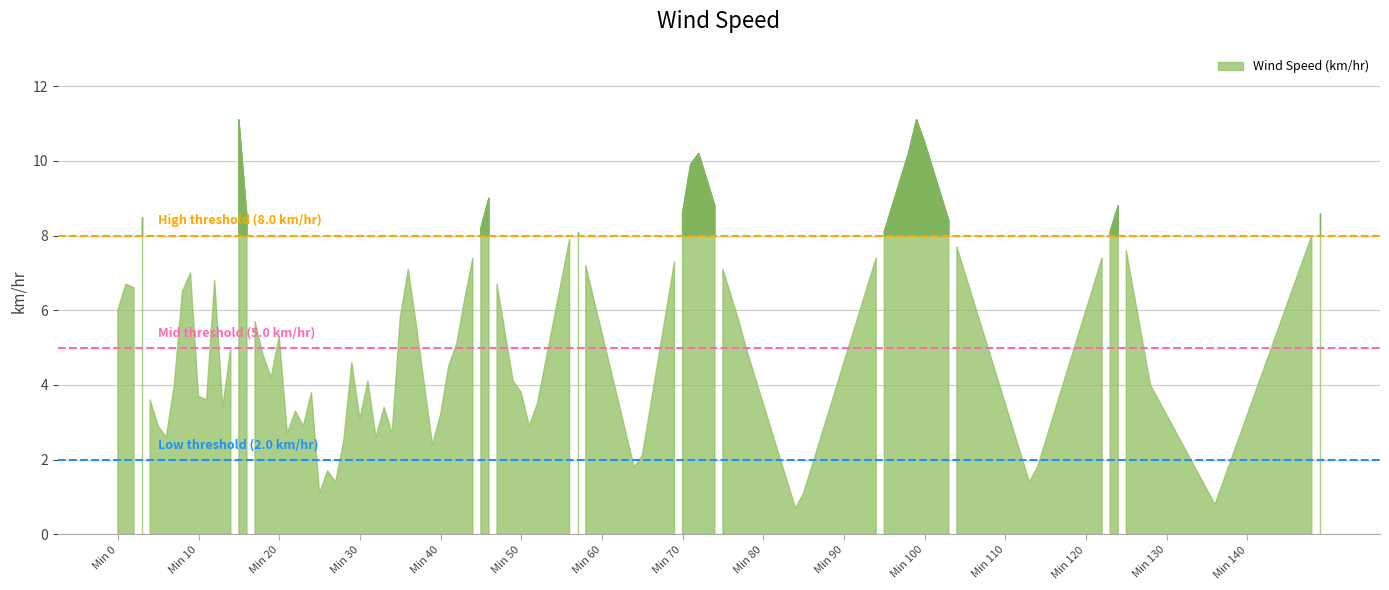

What is the average value of the Mid threshold (5.0 km/hr) series?

5